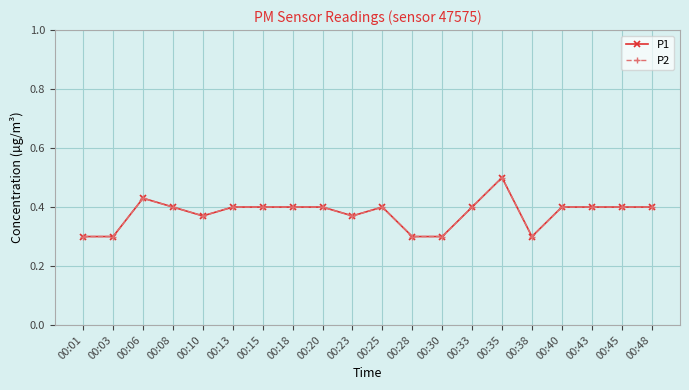

Does the chart have visible grid lines?

Yes